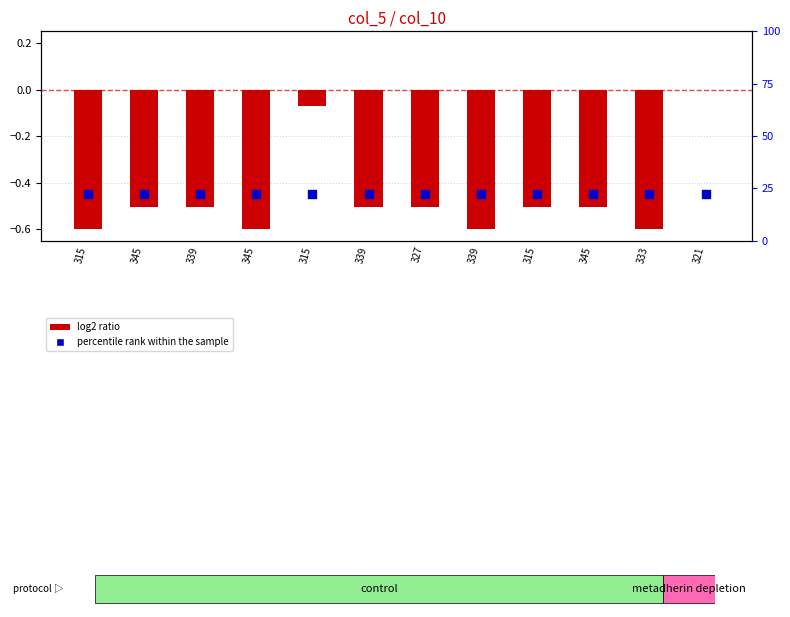

At which category is the sum across all series the highest?

321